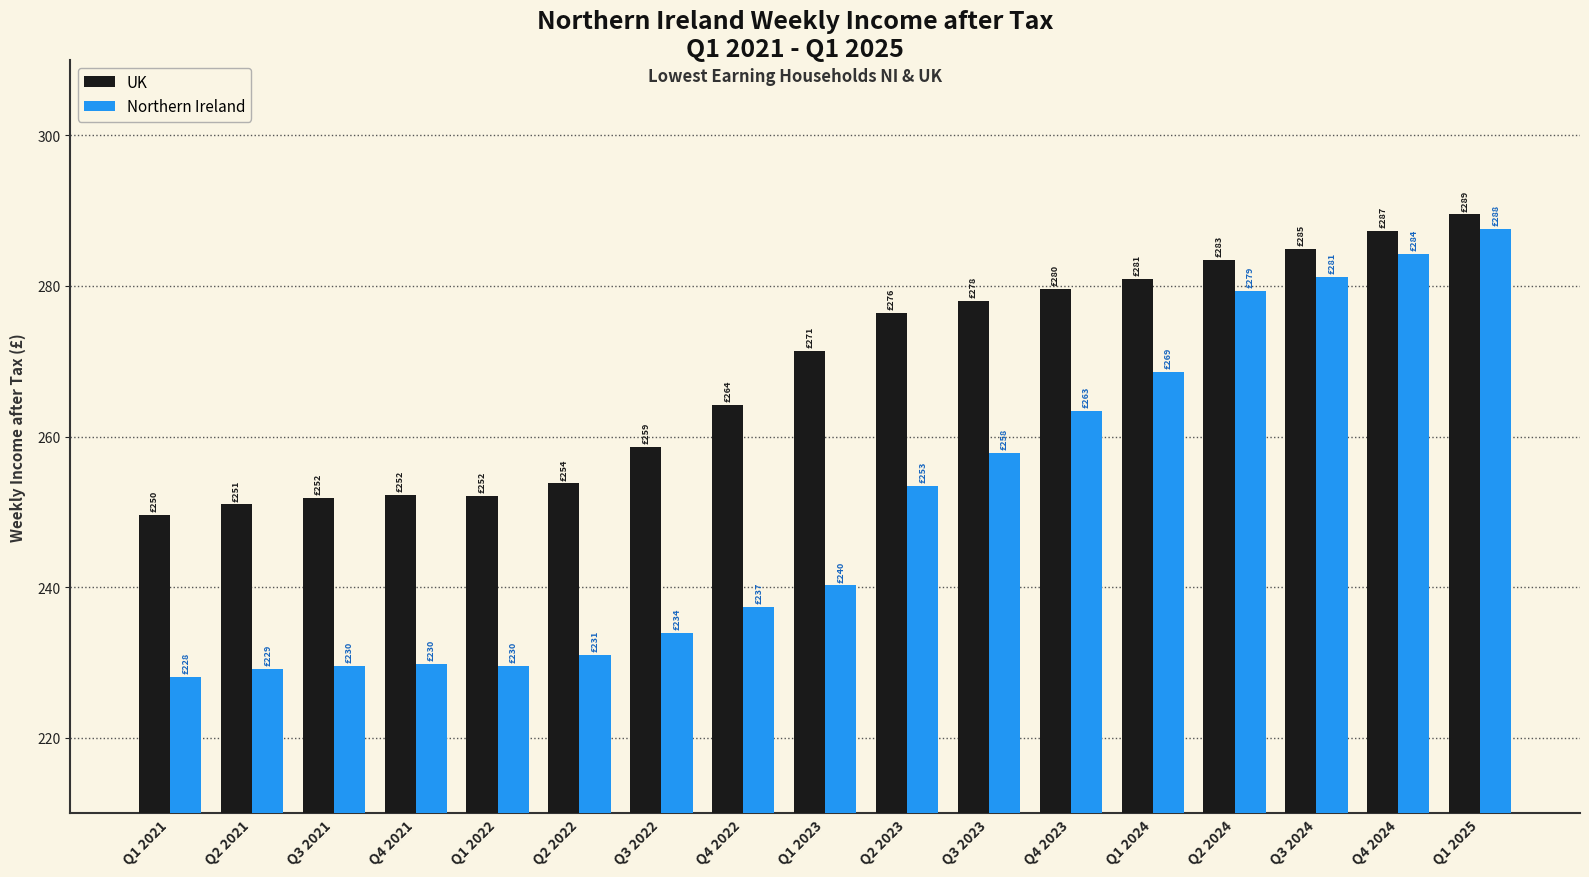

Where is UK nearest to the value 269?

Q1 2023